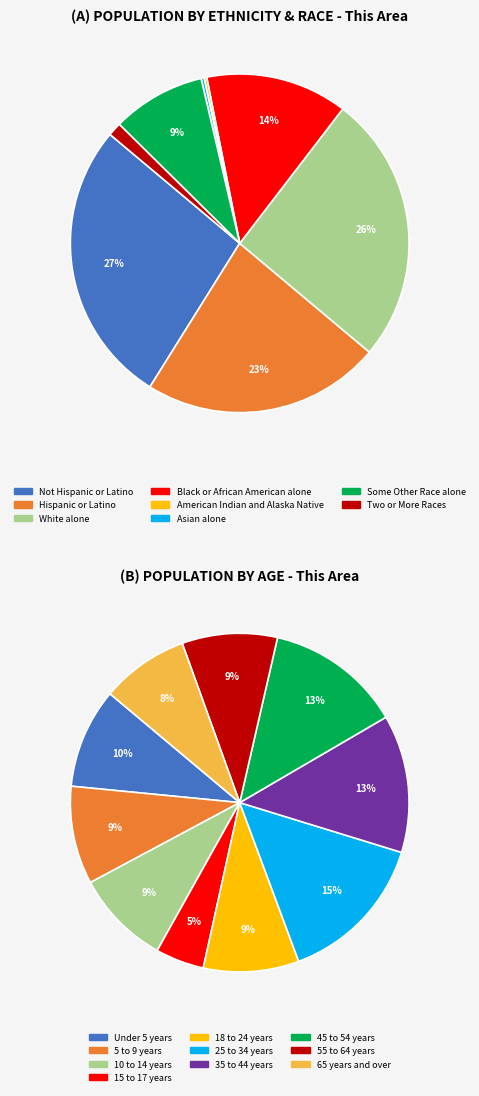

What is the change in value from Hispanic or Latino to American Indian and Alaska Native?

-2746